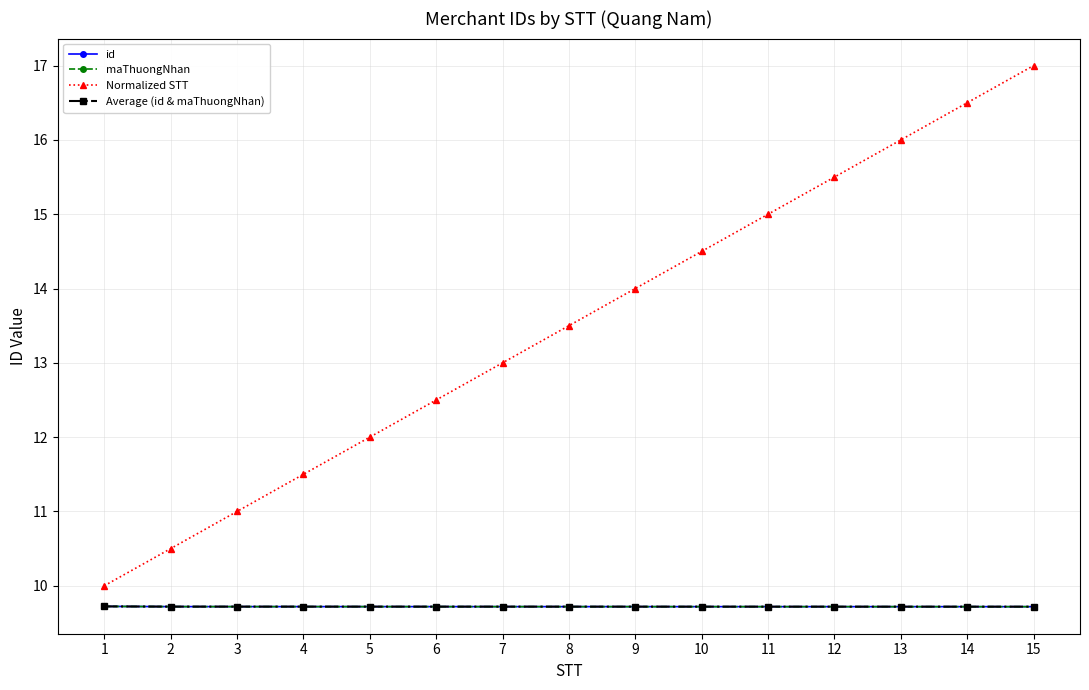

The maThuongNhan series shows 9.7 at 9. True or false?

True